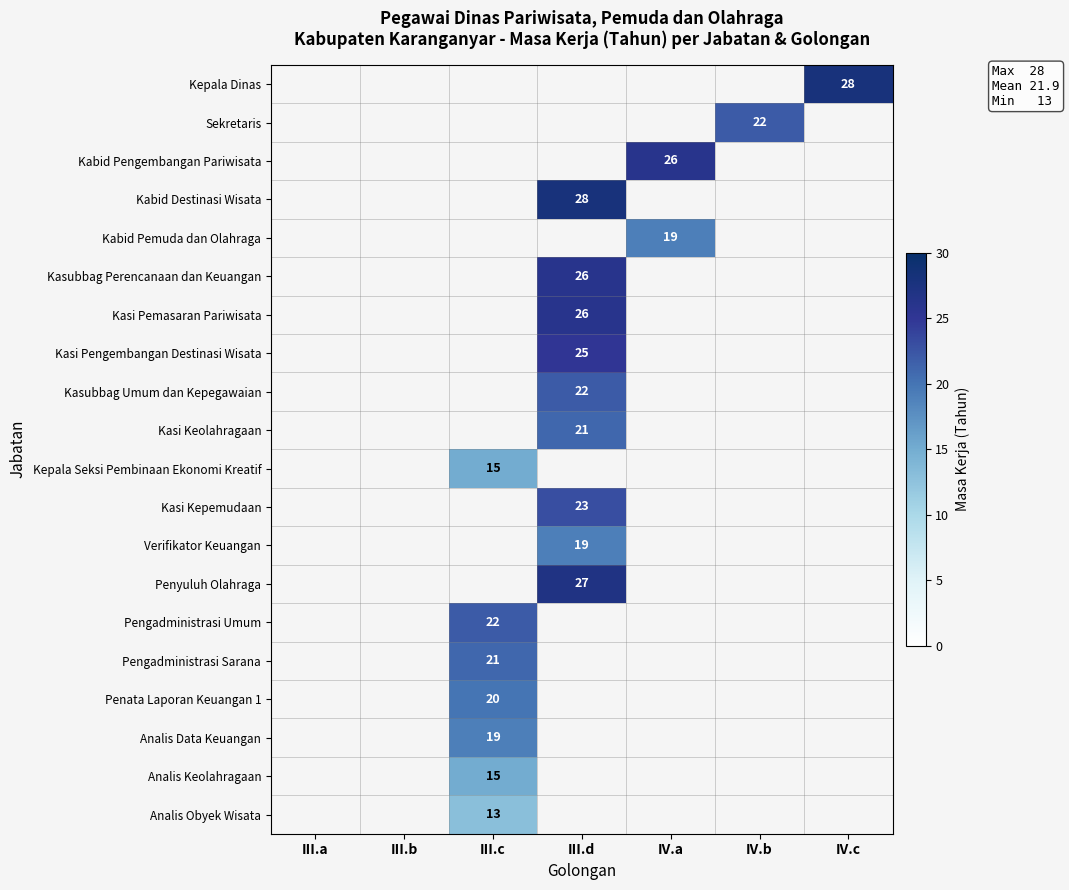

True or false: Penyuluh Olahraga has a value of 7 at III.d.

False